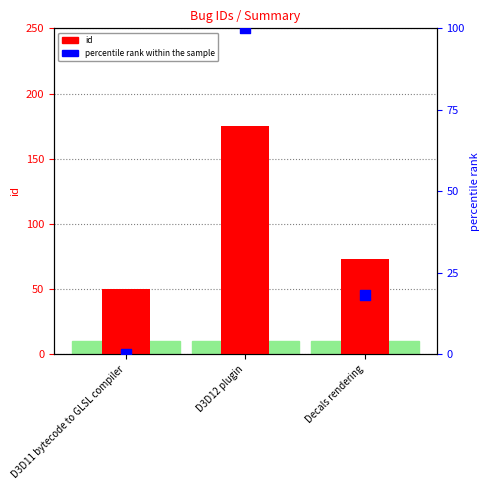

At how many categories does at least one series exceed 61?

2